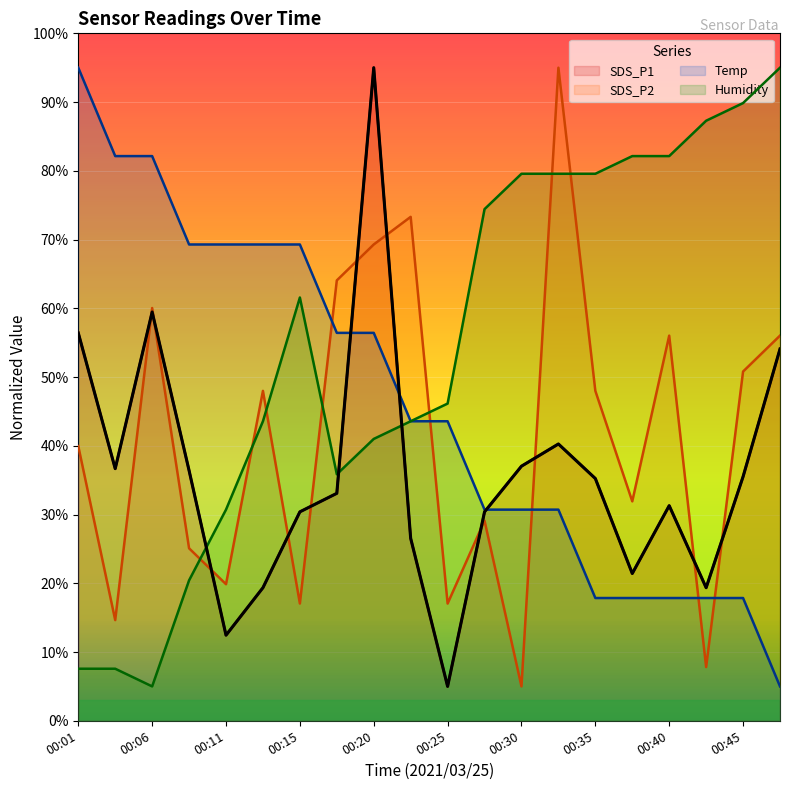

List the labels in order of Temp value, smallest first.

00:47, 00:35, 00:37, 00:40, 00:42, 00:45, 00:28, 00:30, 00:33, 00:23, 00:25, 00:18, 00:20, 00:08, 00:11, 00:13, 00:15, 00:03, 00:06, 00:01